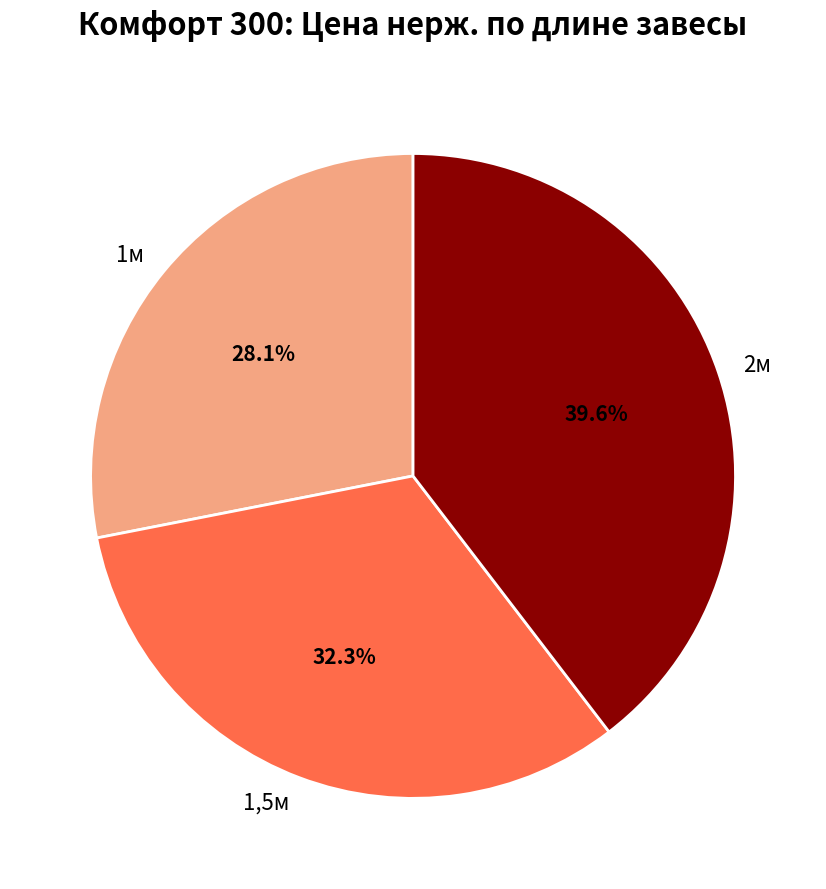

What is the ratio of the value at 1,5м to the value at 2м?

0.8